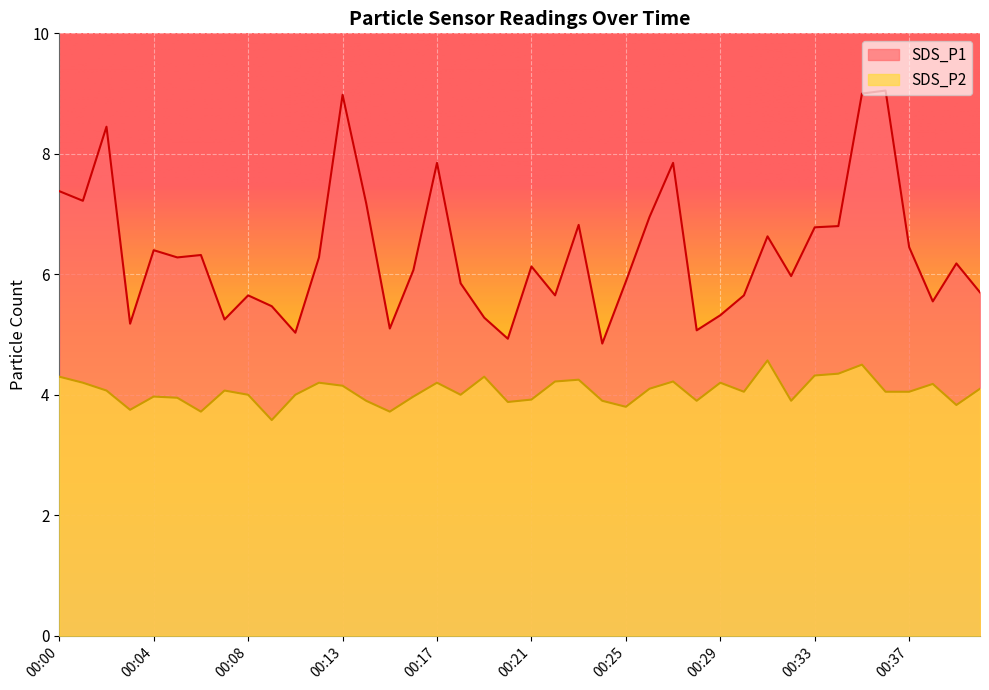

Reading left to right, list all the values displayed in this chart.

SDS_P1: 7.4	7.2	8.4	5.2	6.4	6.3	6.3	5.2	5.7	5.5	5.0	6.3	9.0	7.2	5.1	6.1	7.8	5.8	5.3	4.9	6.1	5.7	6.8	4.8	5.9	7.0	7.8	5.1	5.3	5.7	6.6	6.0	6.8	6.8	9.0	9.1	6.5	5.5	6.2	5.7
SDS_P2: 4.3	4.2	4.1	3.8	4.0	4.0	3.7	4.1	4.0	3.6	4.0	4.2	4.2	3.9	3.7	4.0	4.2	4.0	4.3	3.9	3.9	4.2	4.2	3.9	3.8	4.1	4.2	3.9	4.2	4.0	4.6	3.9	4.3	4.3	4.5	4.0	4.0	4.2	3.8	4.1